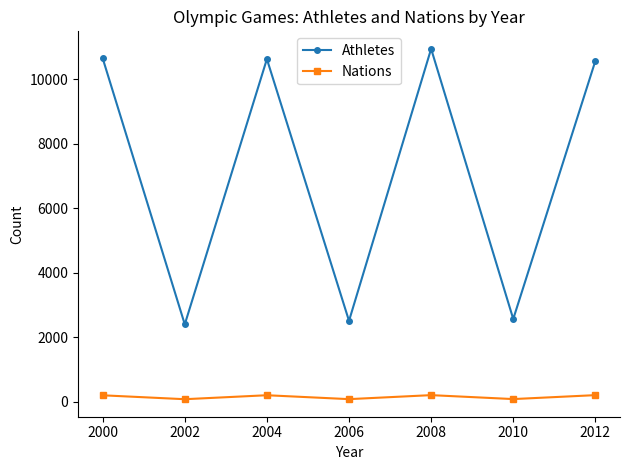

Which series has the widest spread of values?

Athletes